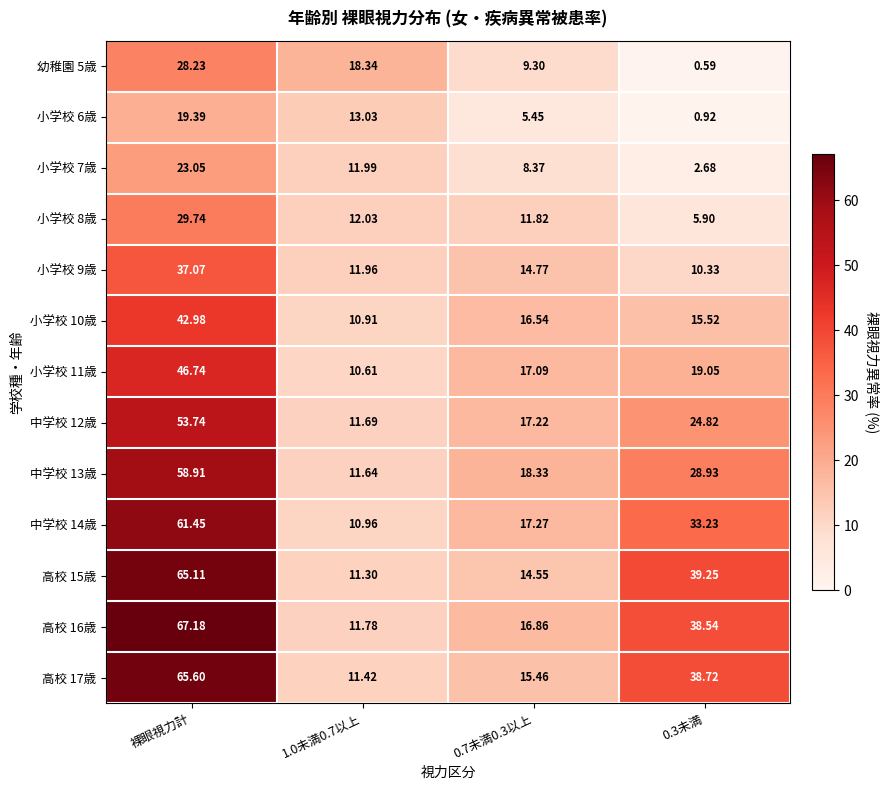

Where does the 幼稚園 5歳 series first go above 18?

裸眼視力計